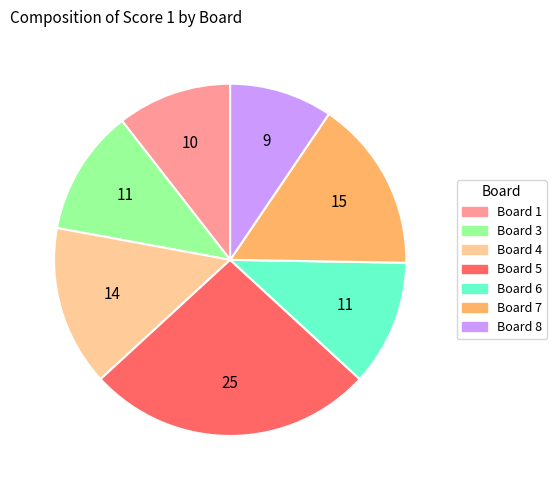

Does any single category account for the majority?

No